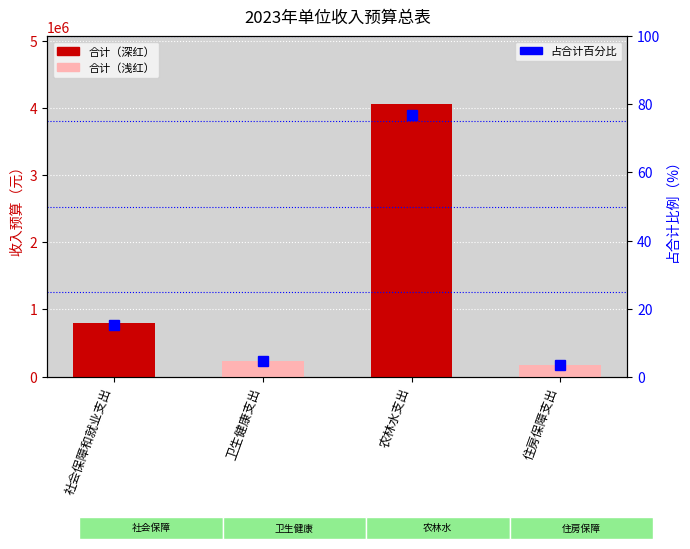

What is the difference between the 占合计百分比 values at 农林水支出 and 卫生健康支出?

72.5